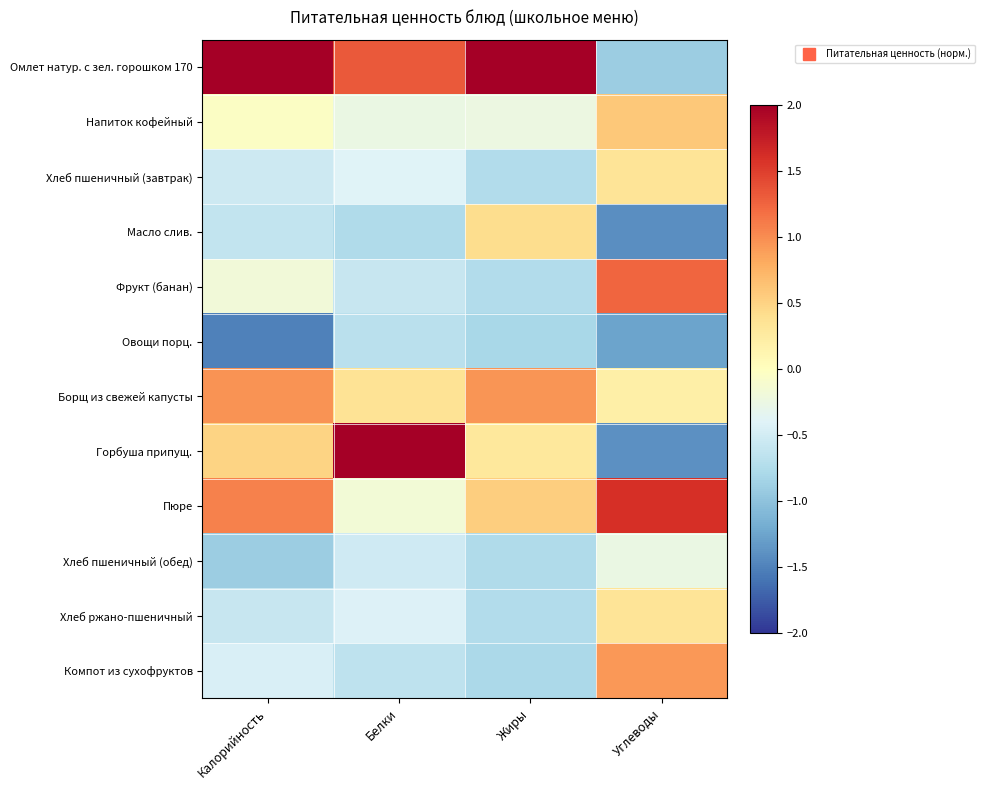

Reading left to right, transcribe all the data shown in this chart.

Омлет натур. с зел. горошком 170: Калорийность=2.3	Белки=1.3	Жиры=2.6	Углеводы=-0.9
Напиток кофейный: Калорийность=-0.0	Белки=-0.3	Жиры=-0.2	Углеводы=0.6
Хлеб пшеничный (завтрак): Калорийность=-0.5	Белки=-0.4	Жиры=-0.7	Углеводы=0.3
Масло слив.: Калорийность=-0.6	Белки=-0.8	Жиры=0.4	Углеводы=-1.4
Фрукт (банан): Калорийность=-0.2	Белки=-0.6	Жиры=-0.7	Углеводы=1.2
Овощи порц.: Калорийность=-1.5	Белки=-0.7	Жиры=-0.8	Углеводы=-1.3
Борщ из свежей капусты: Калорийность=1.0	Белки=0.4	Жиры=0.9	Углеводы=0.2
Горбуша припущ.: Калорийность=0.5	Белки=2.8	Жиры=0.3	Углеводы=-1.4
Пюре: Калорийность=1.1	Белки=-0.2	Жиры=0.5	Углеводы=1.6
Хлеб пшеничный (обед): Калорийность=-0.9	Белки=-0.5	Жиры=-0.8	Углеводы=-0.3
Хлеб ржано-пшеничный: Калорийность=-0.6	Белки=-0.4	Жиры=-0.7	Углеводы=0.3
Компот из сухофруктов: Калорийность=-0.4	Белки=-0.7	Жиры=-0.8	Углеводы=0.9